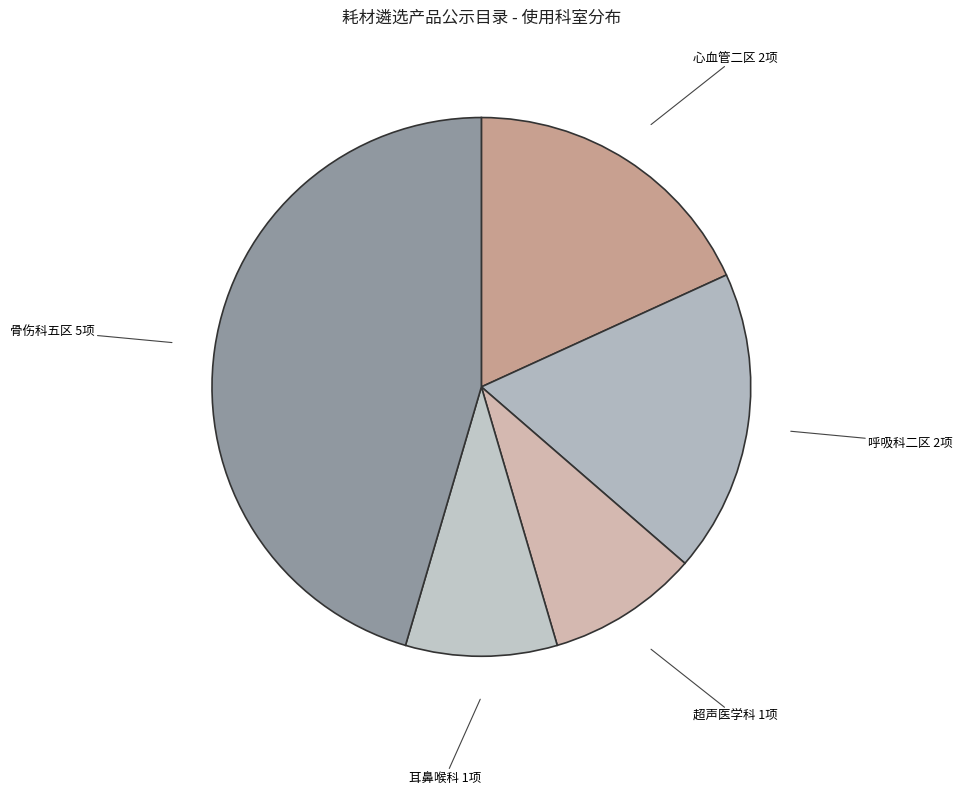

Combined, do 耳鼻喉科 and 骨伤科五区 account for over 50%?

Yes